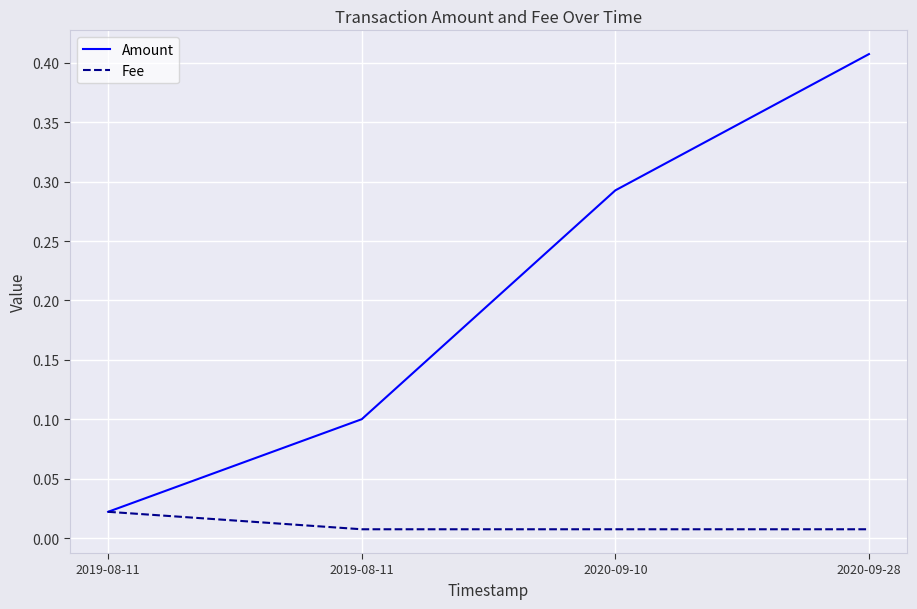

Which category has the highest value in the Fee series?

2019-08-11